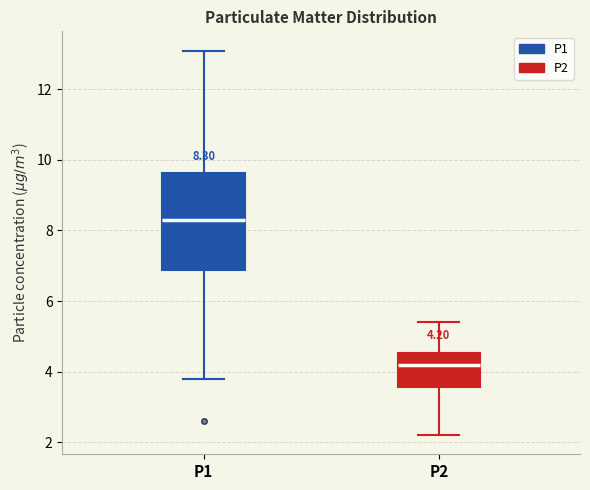

Comparing the boxes themselves (not the whiskers), which one is the tallest?

P1